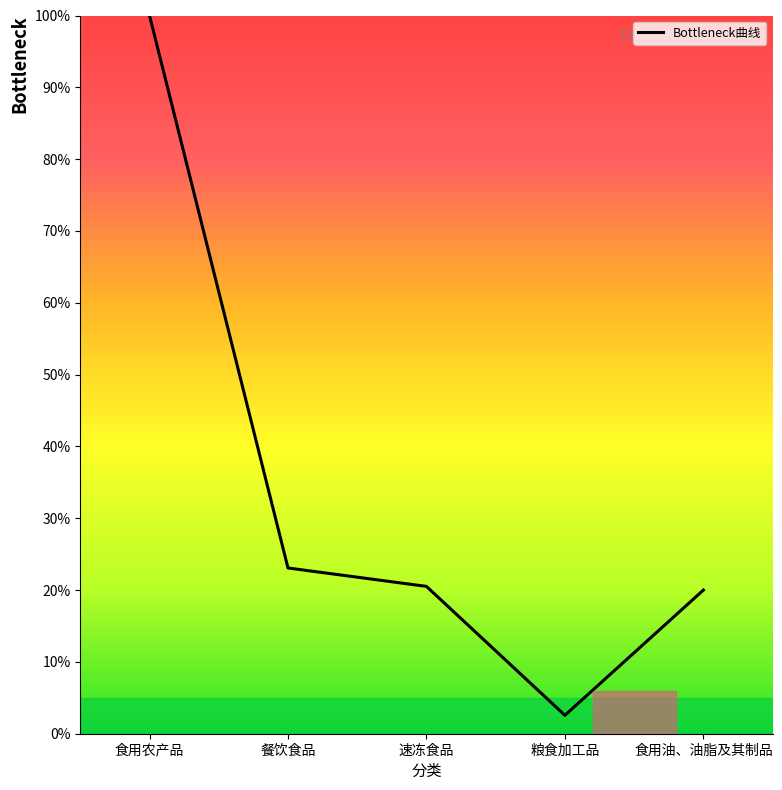

What is the smallest value displayed?

2.6